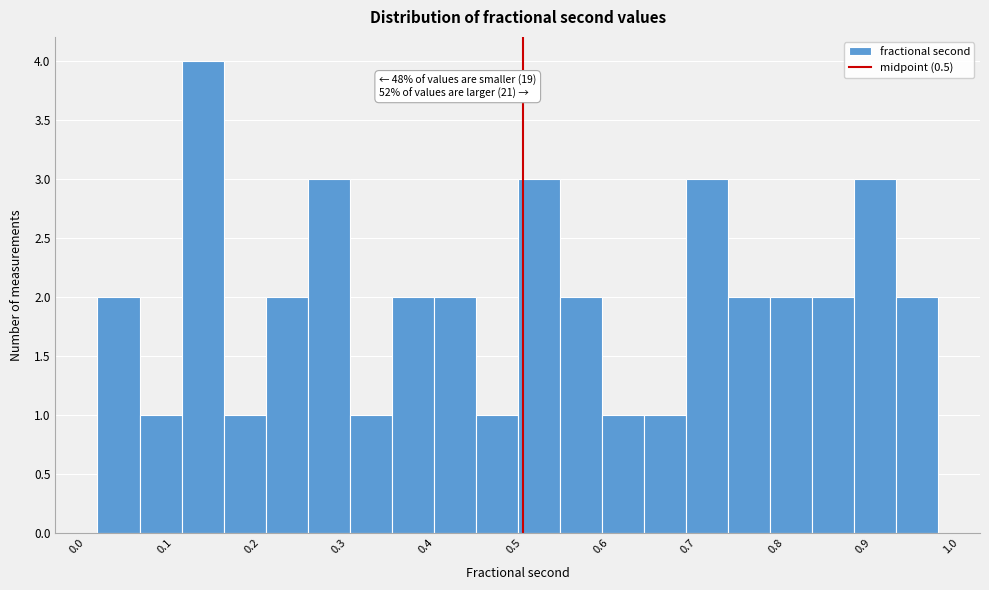

Which range on the x-axis has the tallest bar?

0.11 to 0.16